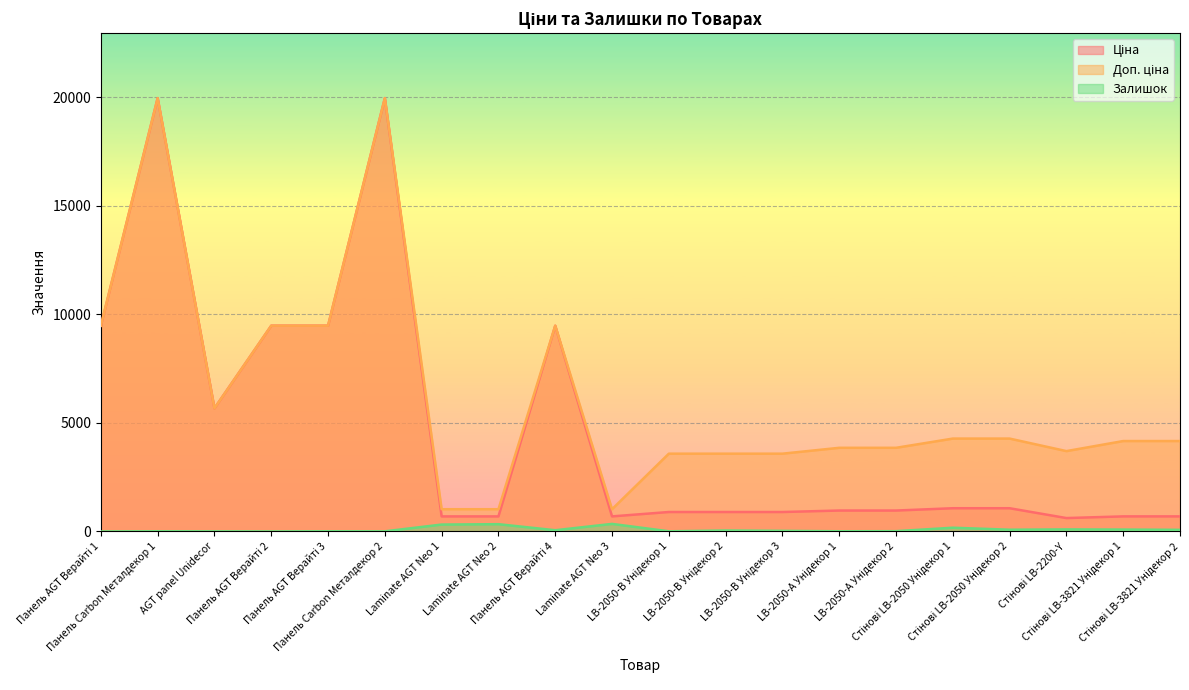

What value does the Доп. ціна series have at LB-2050-В Унідекор 2?

3583.6